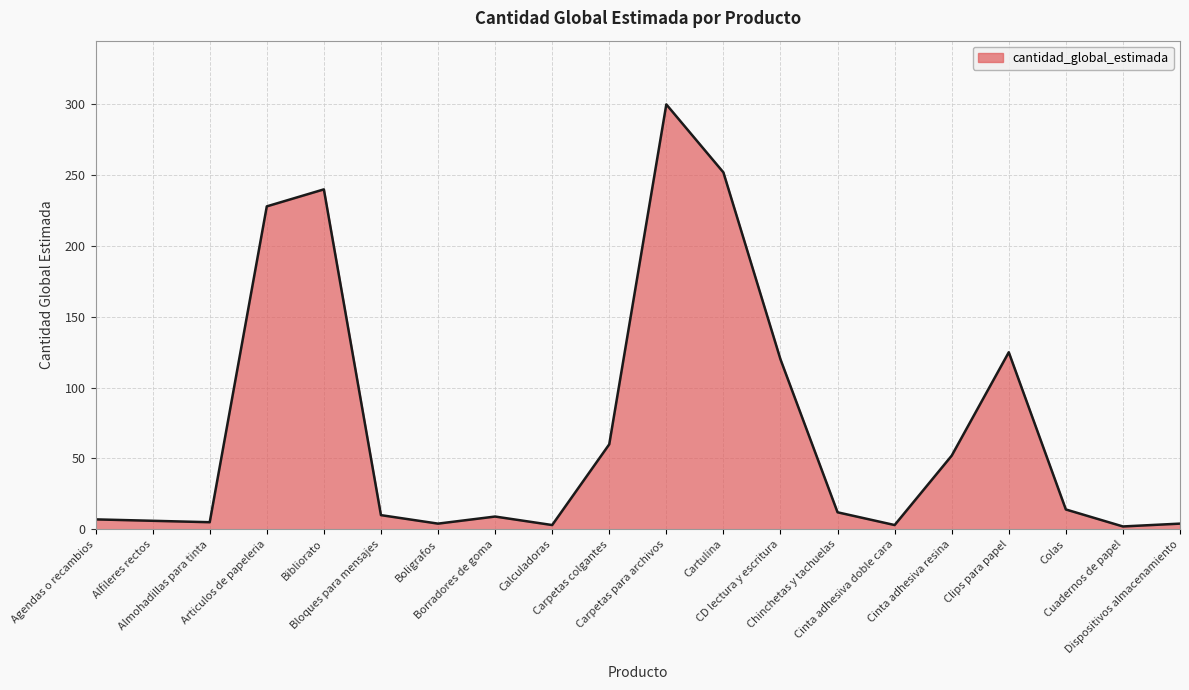

What is the ratio of the value at Articulos de papeleria to the value at Boligrafos?

57.0